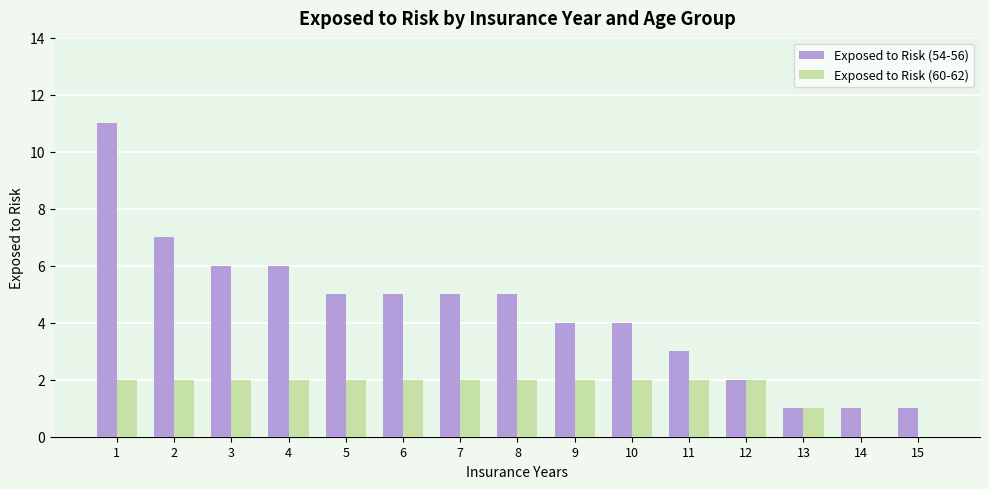

What is the sum of all Exposed to Risk (60-62) values?

25